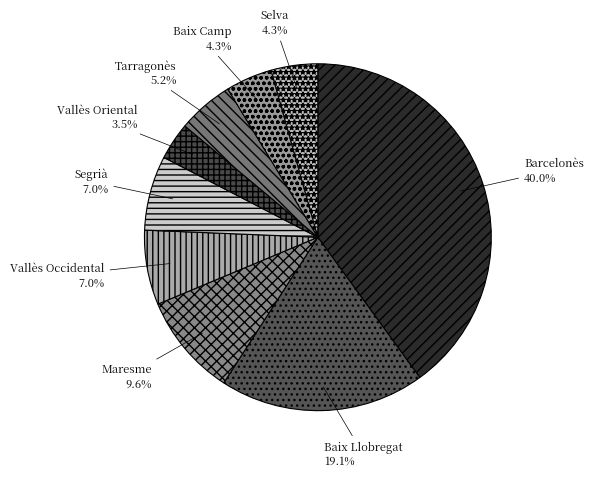

Does Maresme account for over 50% of the chart?

No